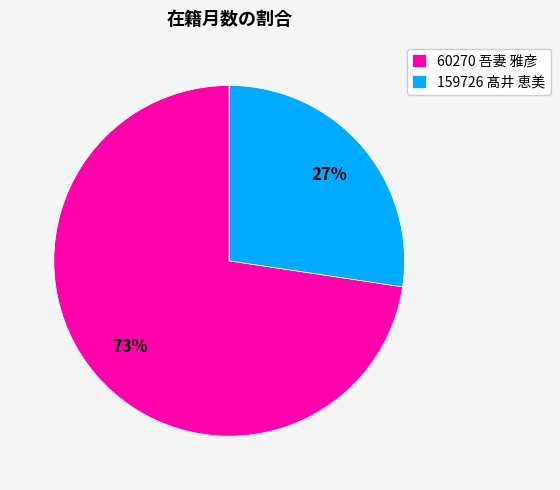

Combined, do 60270 吾妻 雅彦 and 159726 髙井 恵美 account for over 50%?

Yes